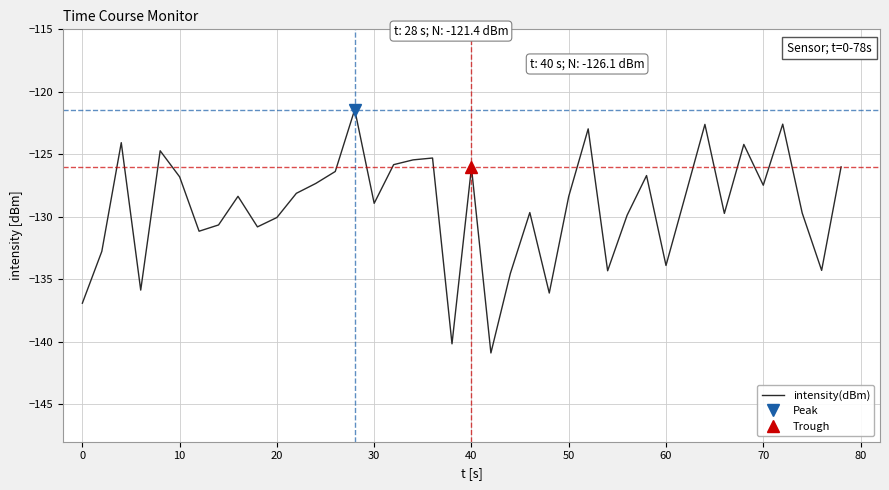

What is the difference between the maximum and minimum values?

19.5